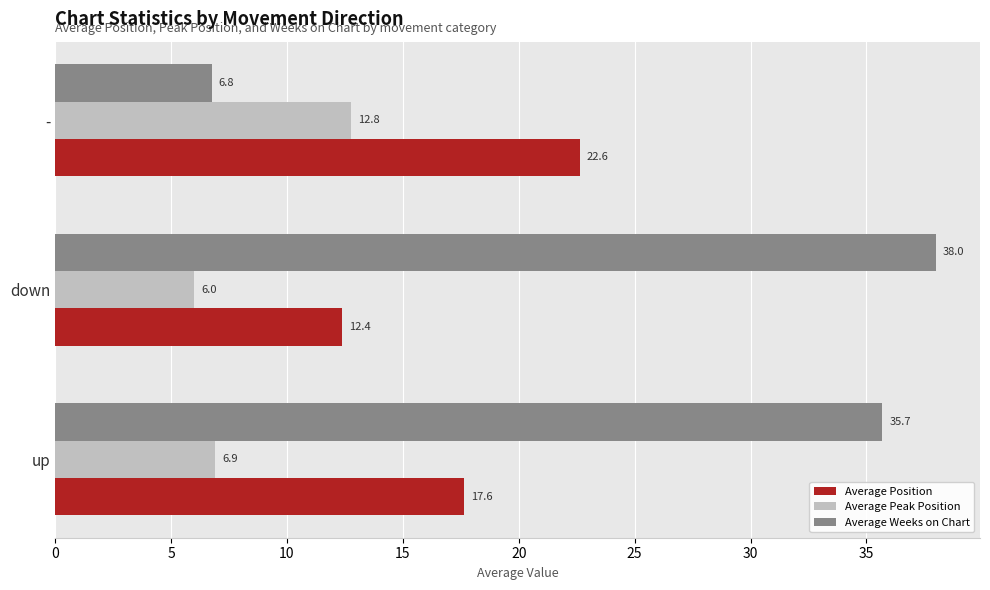

At how many categories does at least one series exceed 31?

2